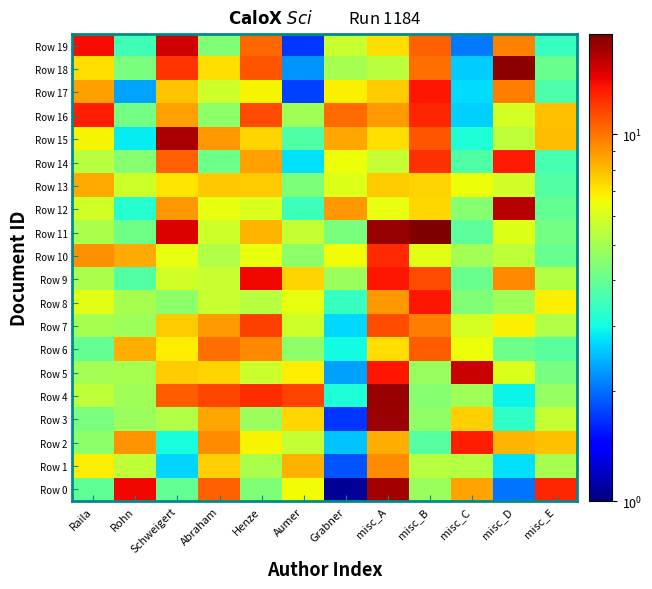

At Aumer, list the series in order from smallest to largest.

Row 19, Row 17, Row 18, Row 14, Row 12, Row 15, Row 13, Row 10, Row 6, Row 16, Row 11, Row 2, Row 7, Row 8, Row 0, Row 5, Row 3, Row 9, Row 1, Row 4